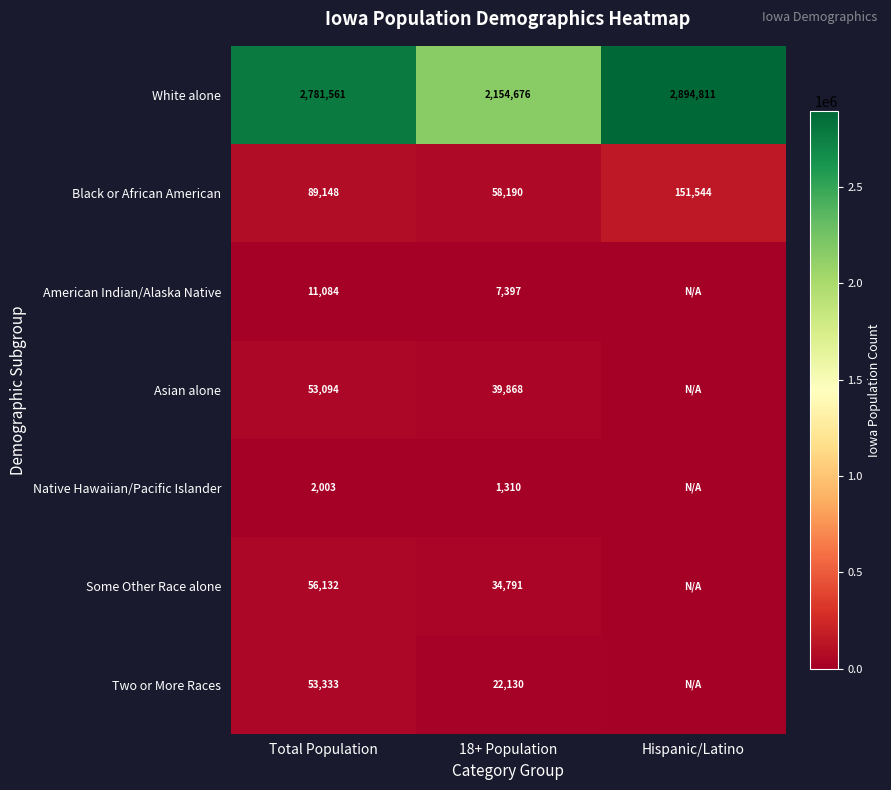

Read the Black or African American value at Total Population, to the nearest 10.

89150